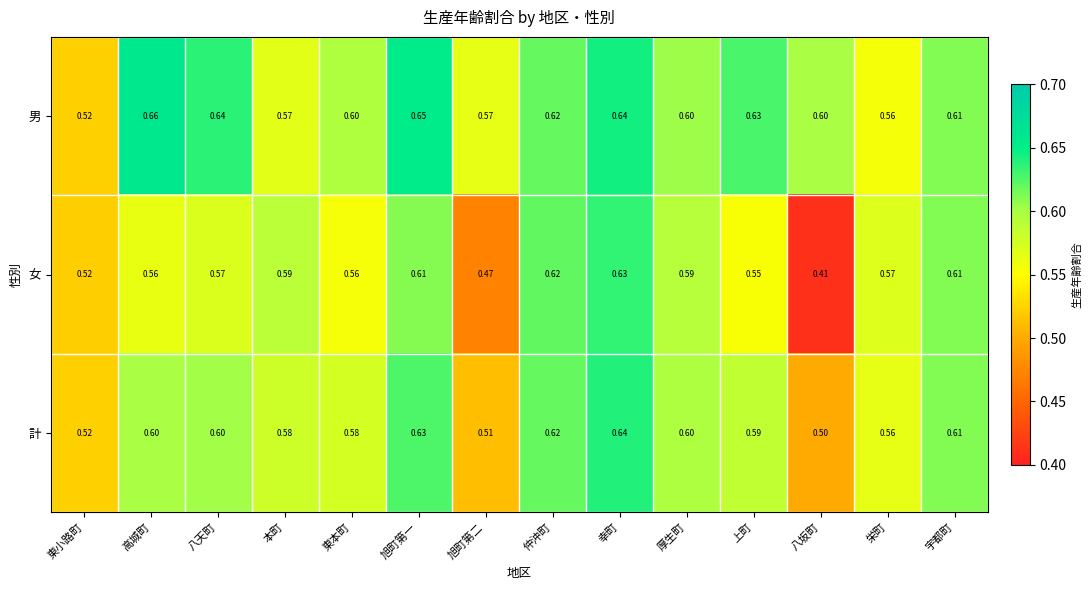

At which label does 計 reach its peak?

幸町